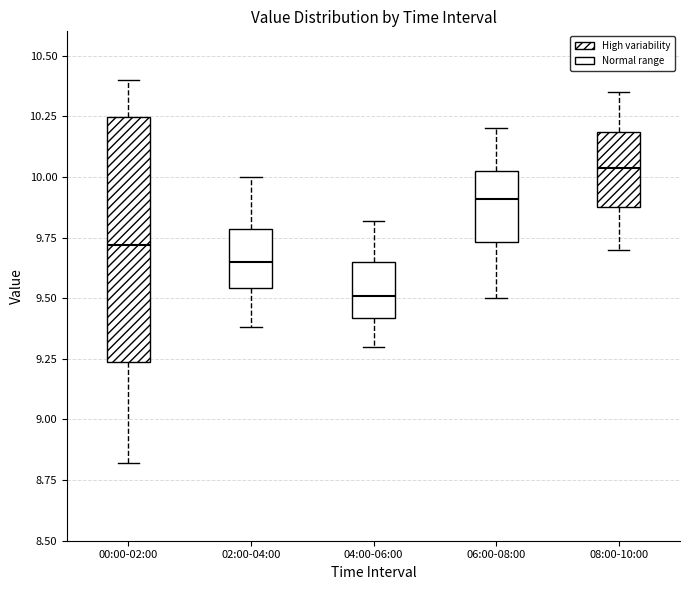

Where does the lower whisker of the box for 02:00-04:00 end on the y-axis? The values are not printed on the chart, so give them approximately, as read against the axis.

9.40